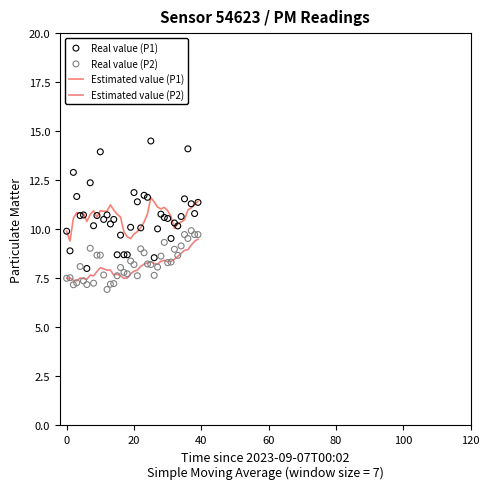

What is the total value across all series at 8?

36.0